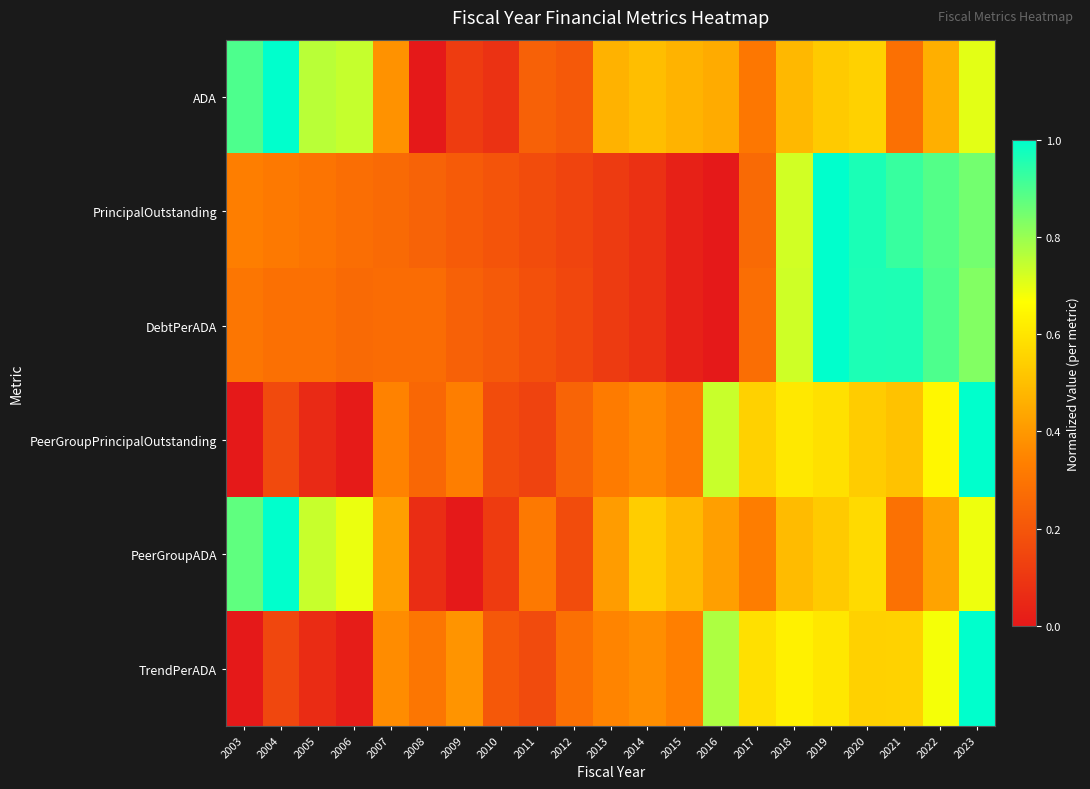

At how many categories does at least one series exceed 0?

21